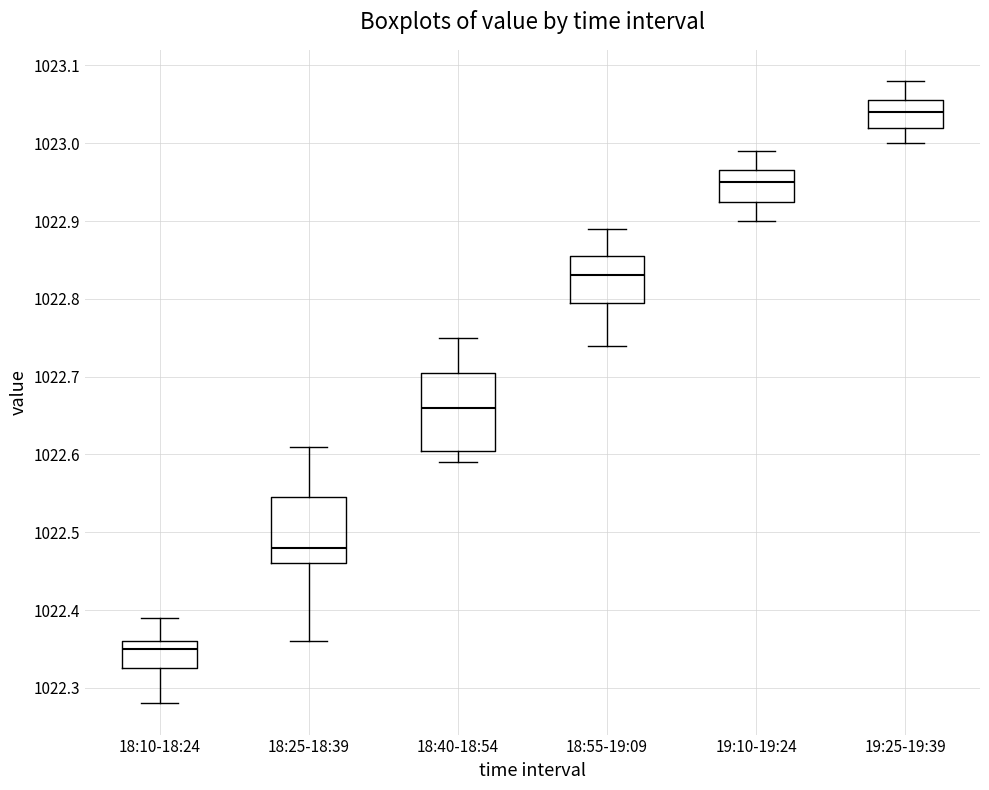

Which box's median line is the highest?

19:25-19:39